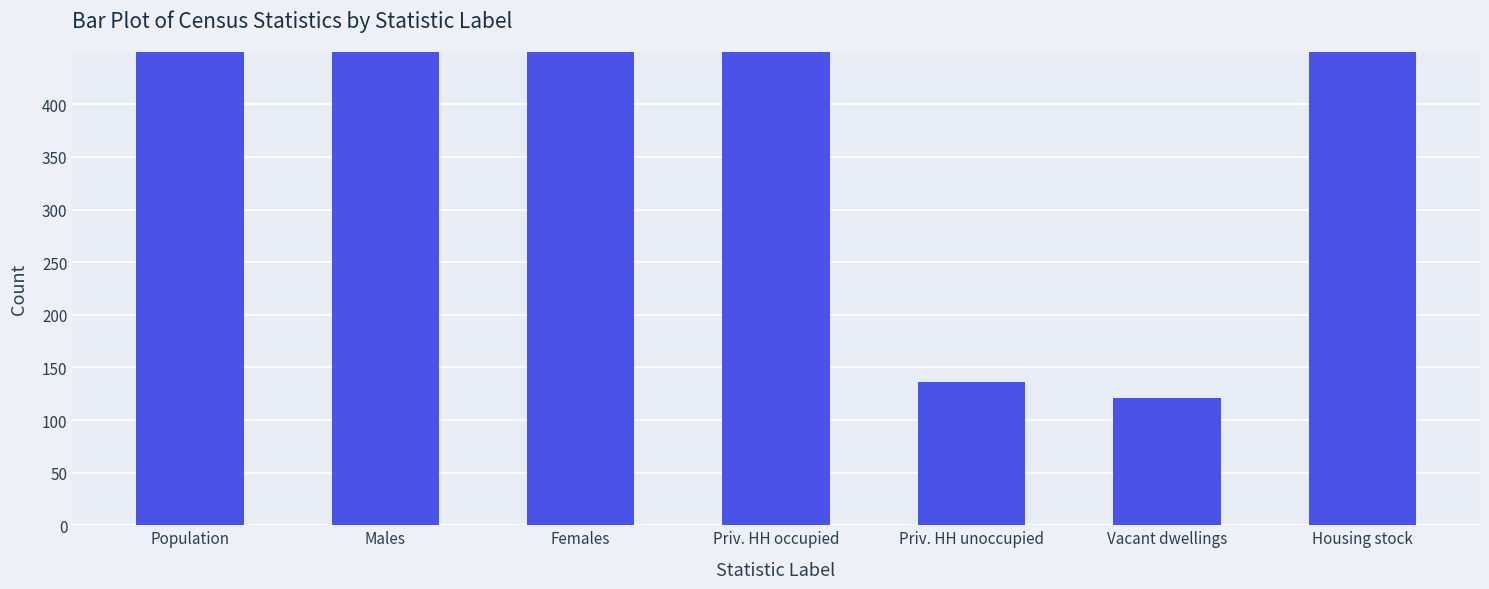

What is the sum of all values?

4135